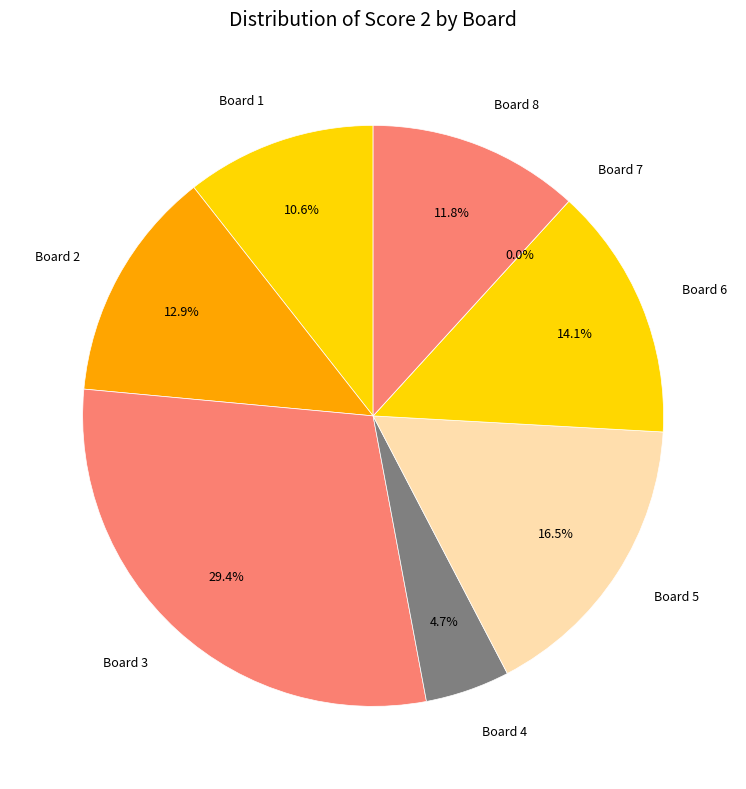

What is the total percentage of Board 3 and Board 2?

42.4%